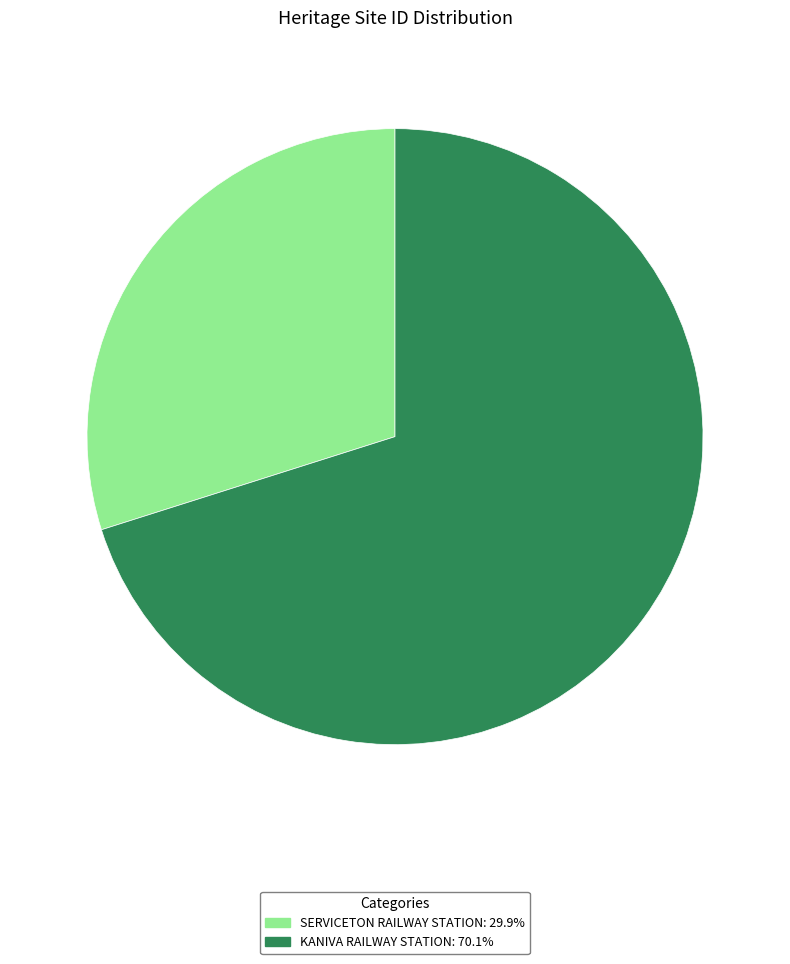

How many slices are in this pie chart?

2